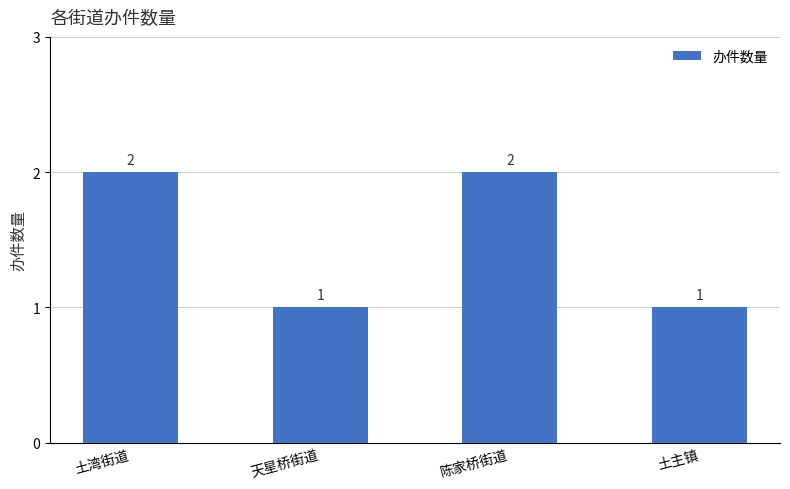

Which has a higher value, 陈家桥街道 or 土主镇?

陈家桥街道